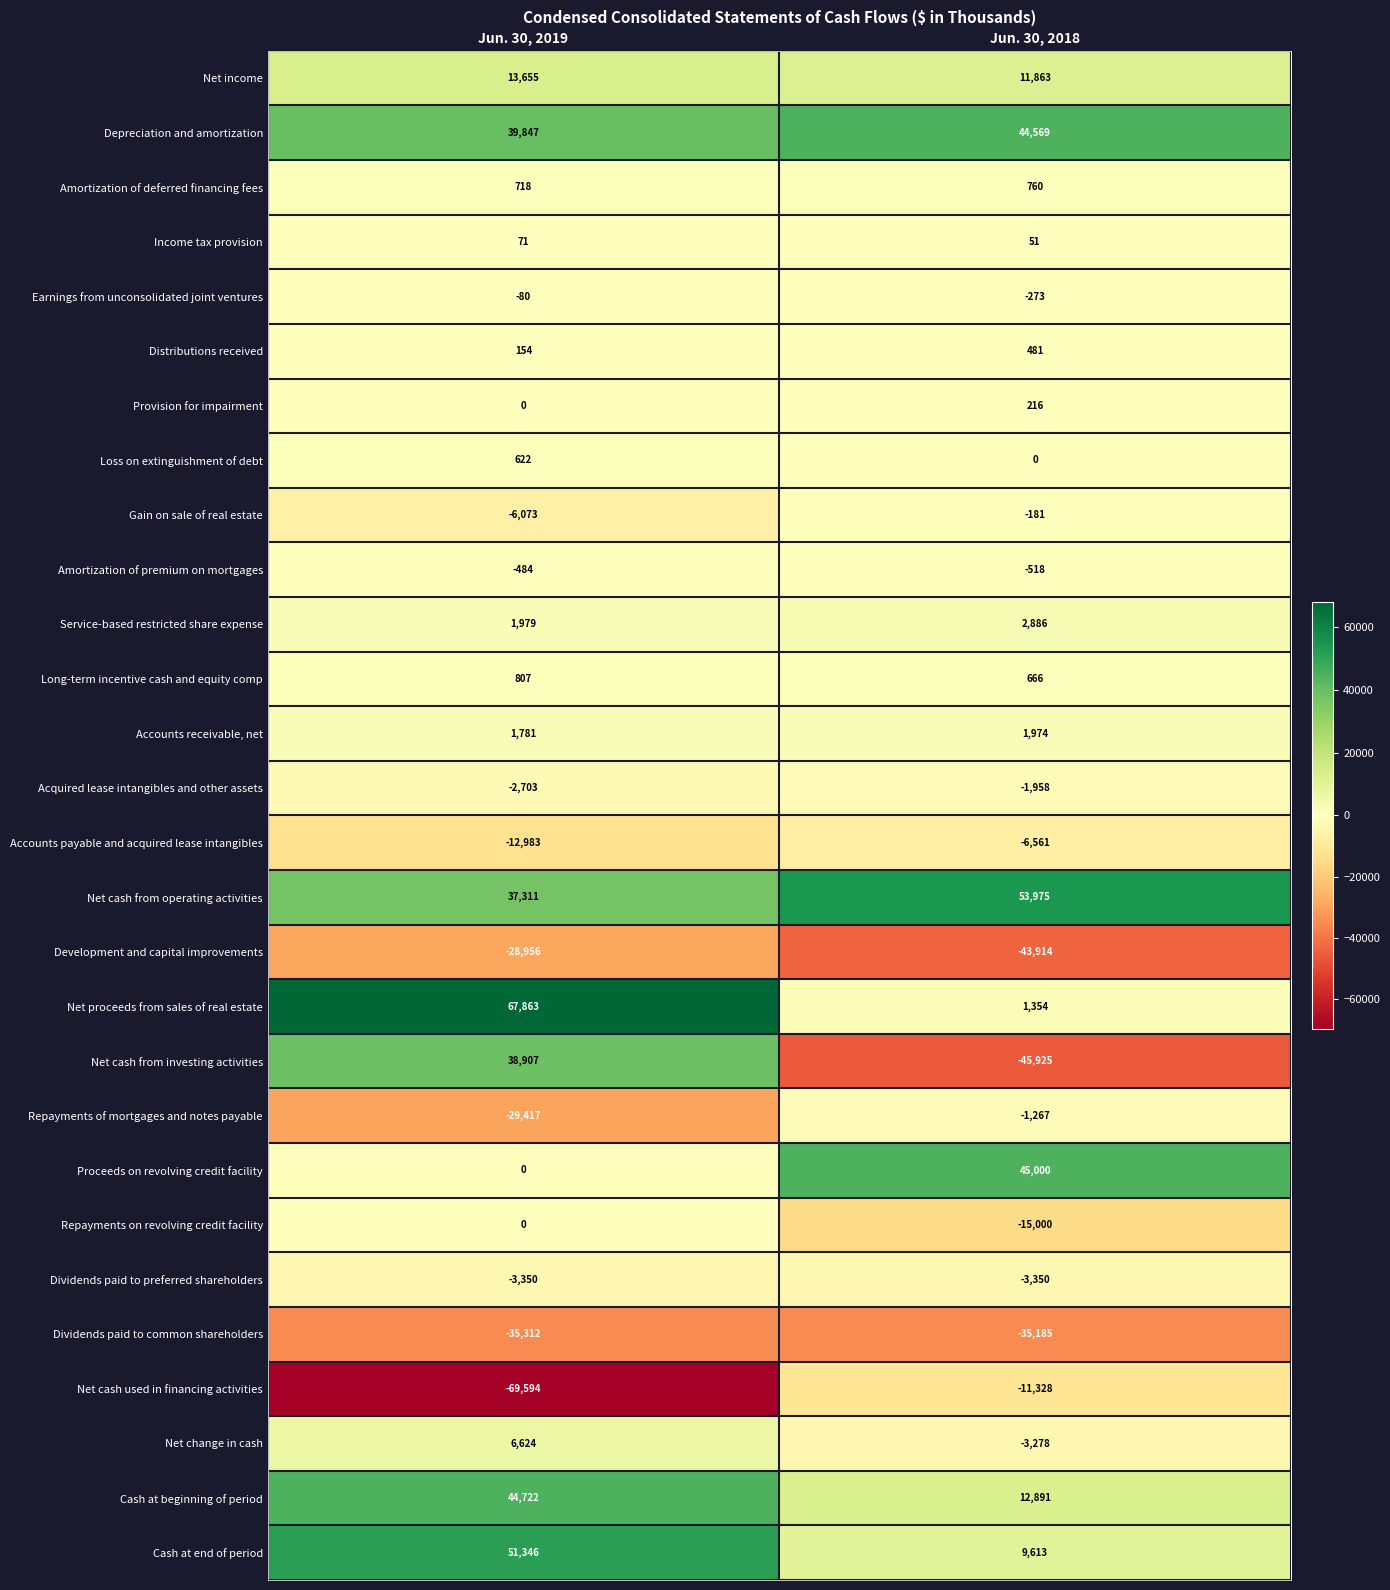

What is the maximum value for Cash at end of period?

51346